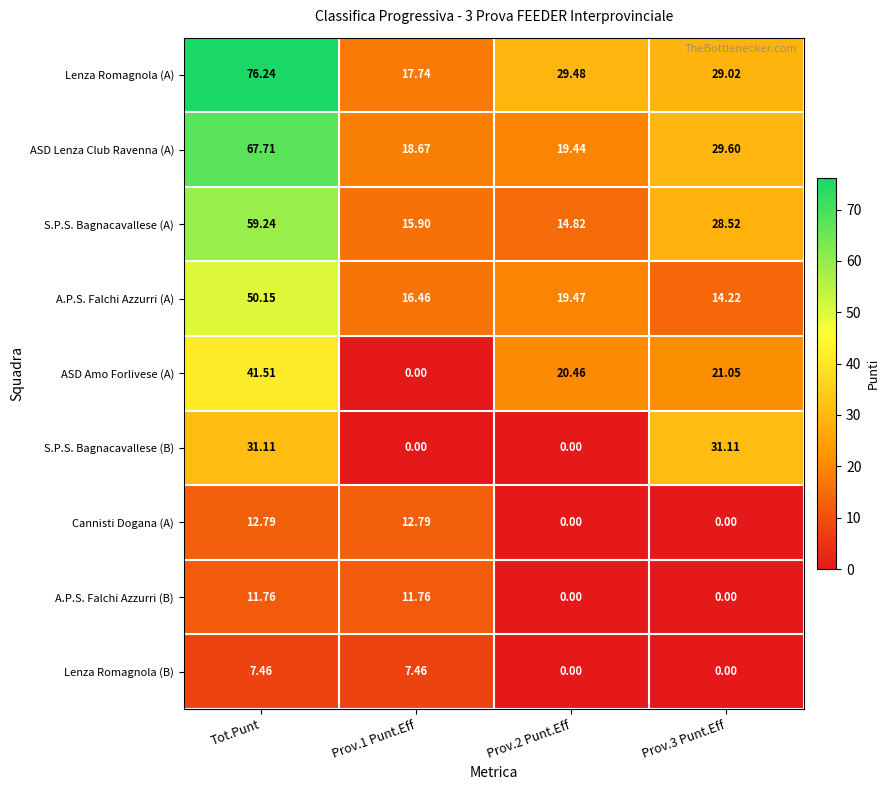

Where does the Lenza Romagnola (B) series first go above 7?

Tot.Punt